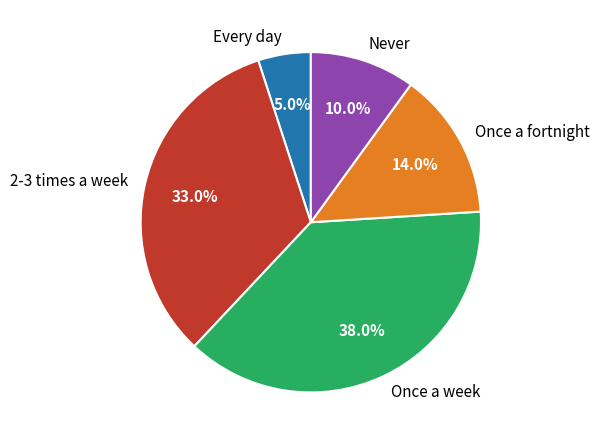

How many segments does this pie chart have?

5